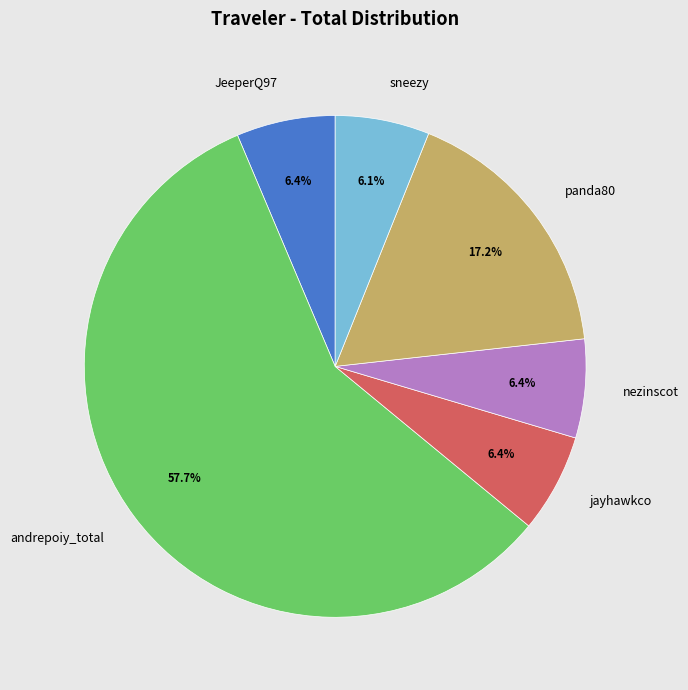

Which has a higher value, andrepoiy_total or nezinscot?

andrepoiy_total